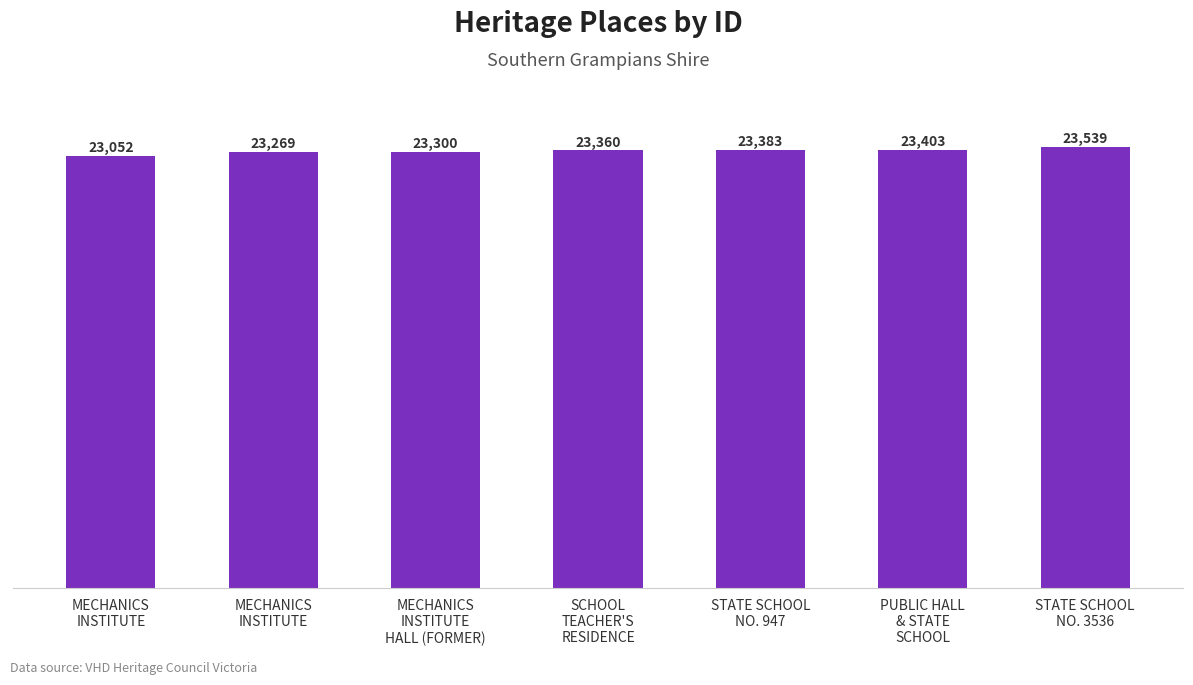

How many categories are shown in the chart?

7